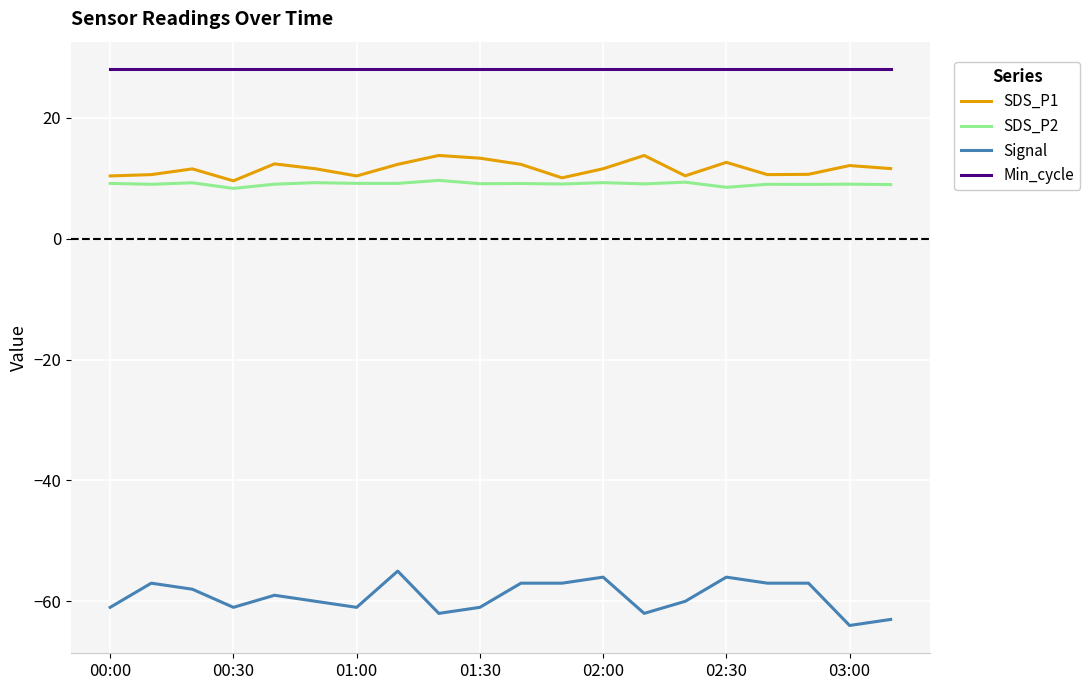

Which series has the largest range (max minus min)?

Signal